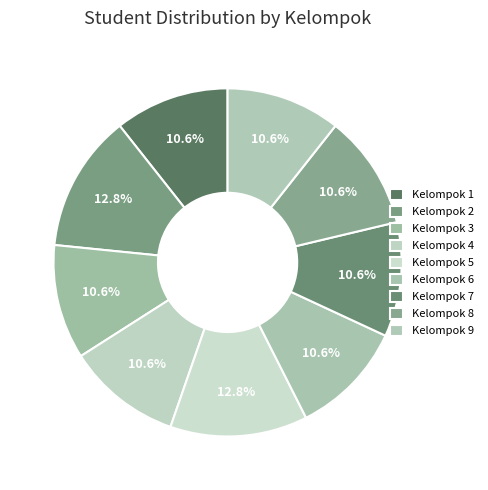

What percentage is NOT represented by Kelompok 1?

89.4%